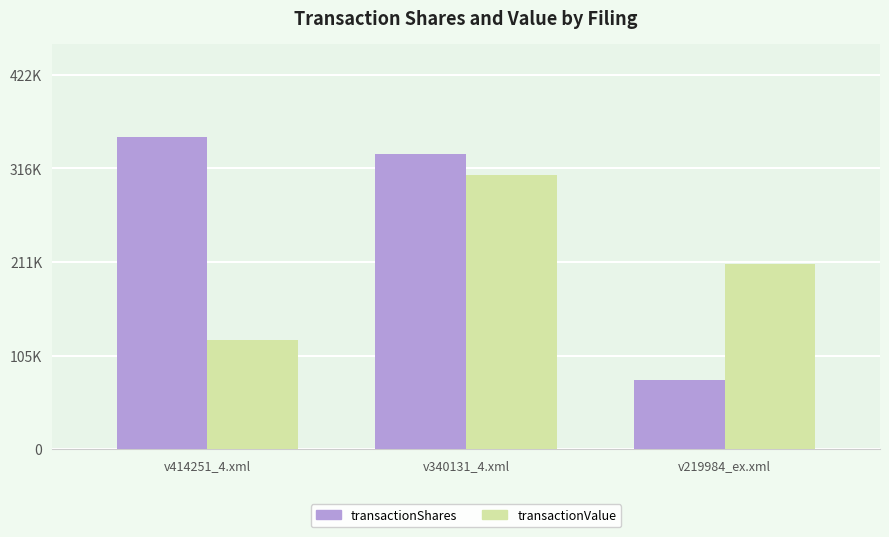

Reading left to right, what are all the values shown in this chart?

transactionShares: v414251_4.xml=352000	v340131_4.xml=333393	v219984_ex.xml=77967
transactionValue: v414251_4.xml=123200	v340131_4.xml=309055	v219984_ex.xml=208952